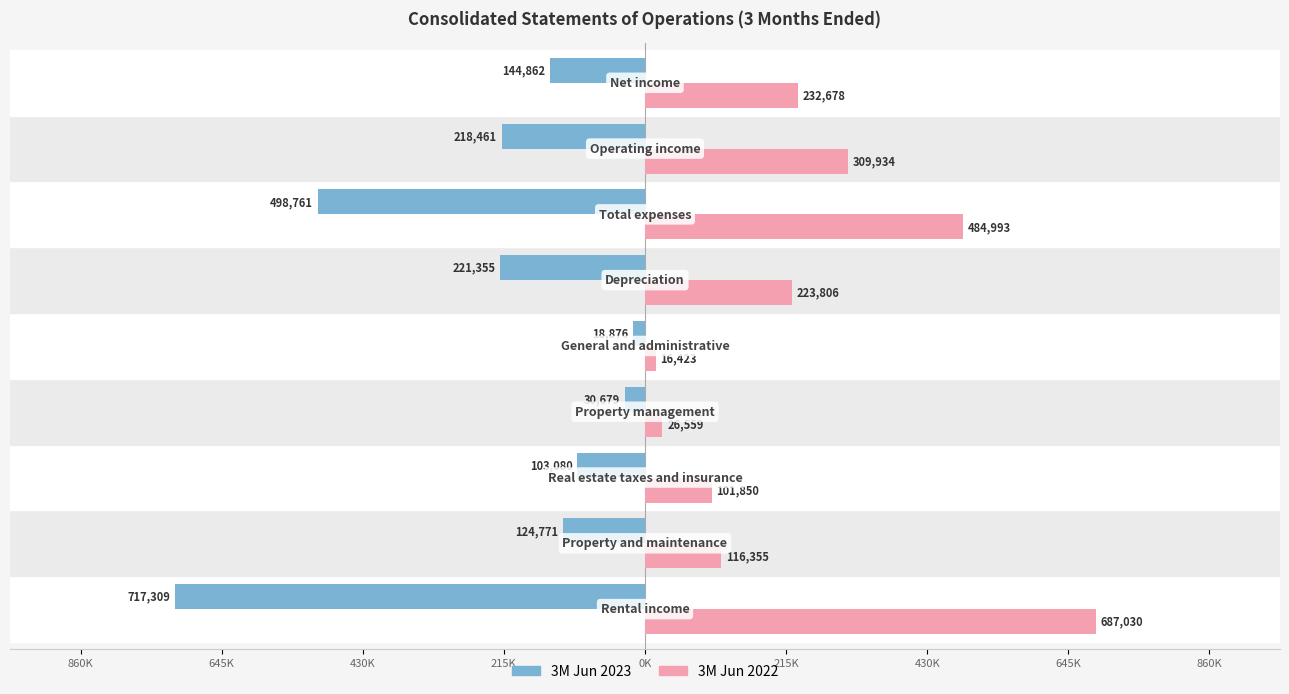

What are all the series names shown in the legend?

3M Jun 2023, 3M Jun 2022